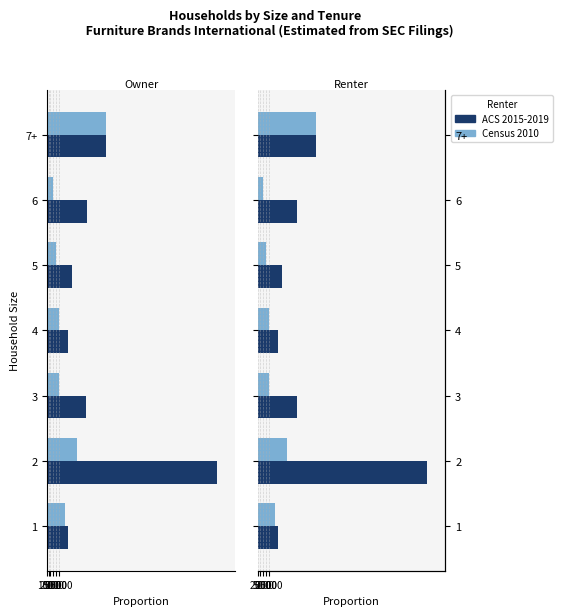

Is the value of ACS 2015-2019 at 1 greater than the value of Census 2010 at 3?

Yes